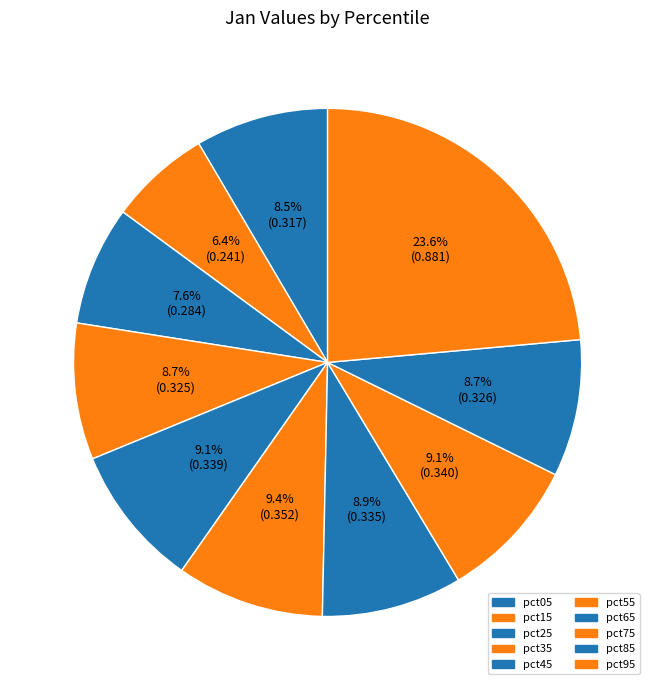

How many segments does this pie chart have?

10